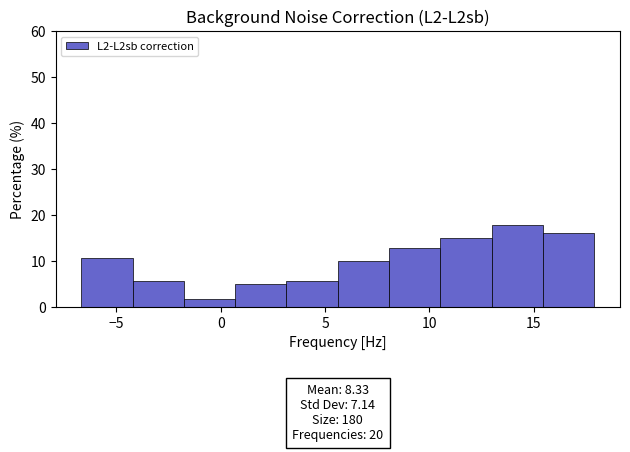

Which range on the x-axis has the tallest bar?

13.0 to 15.5